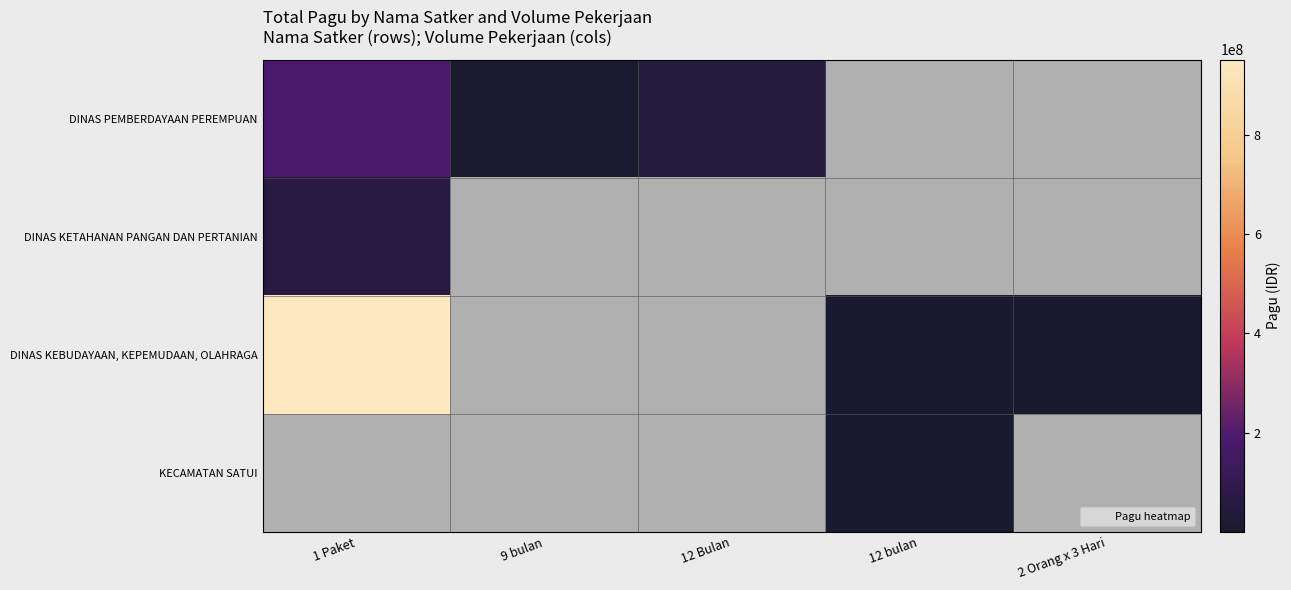

Which series has the largest range (max minus min)?

DINAS KEBUDAYAAN, KEPEMUDAAN, OLAHRAGA